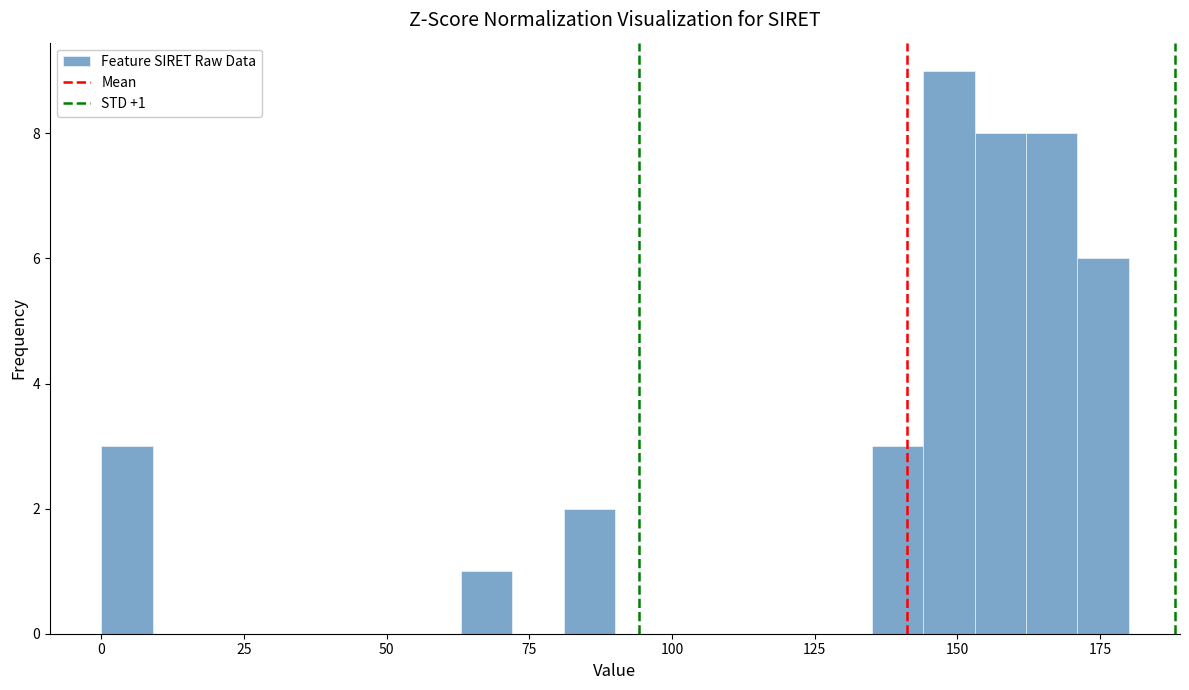

Around what value on the x-axis is the tallest bar? Give the approximate position of its centre, as read against the axis.

150